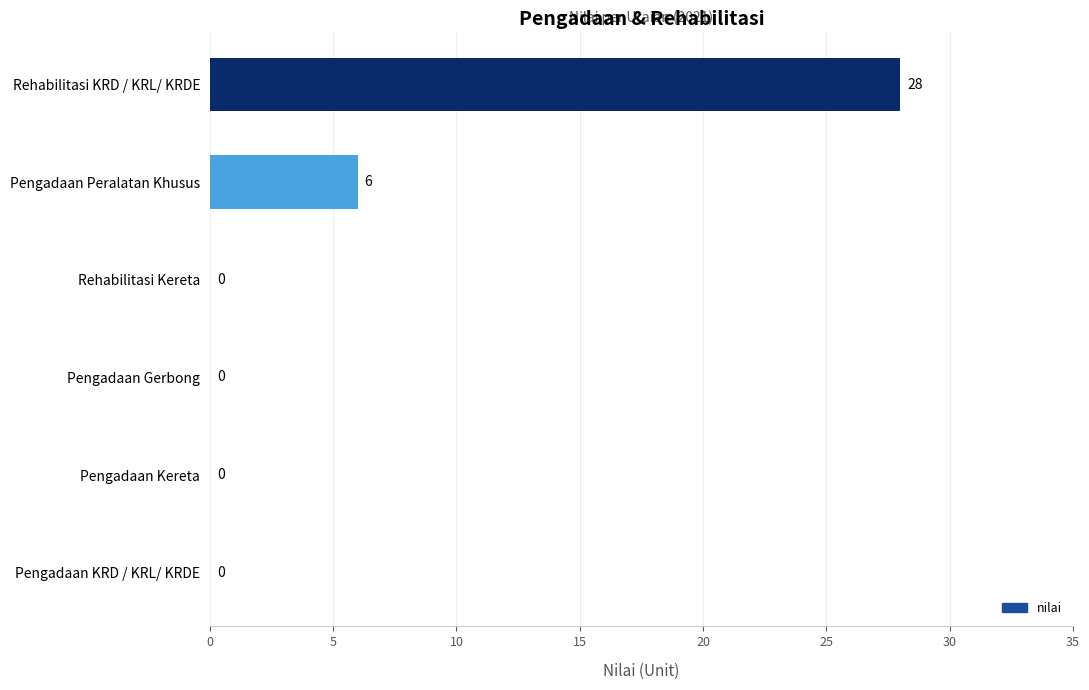

What is the maximum value shown in the chart?

28